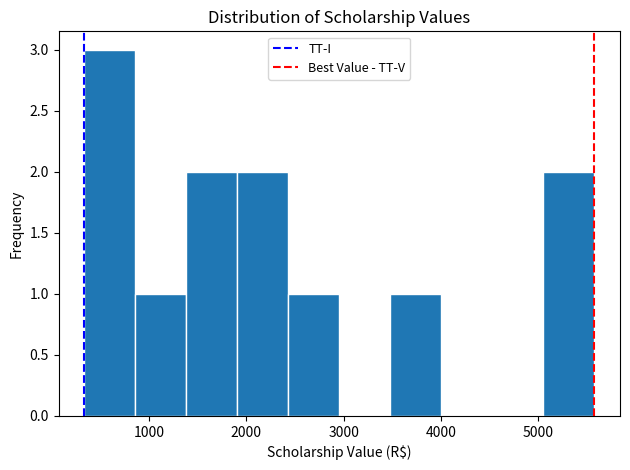

How tall is the bar that spans 2400 to 3000 on the x-axis? Neither the bar edges nor the heights are printed on the chart, so give them approximately, as read against the axes.

1